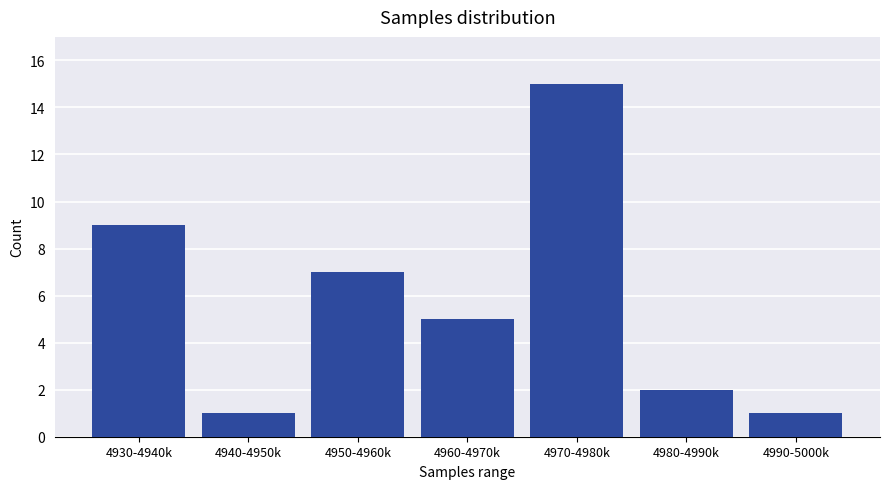

Reading left to right, what are all the values shown in this chart?

9	1	7	5	15	2	1